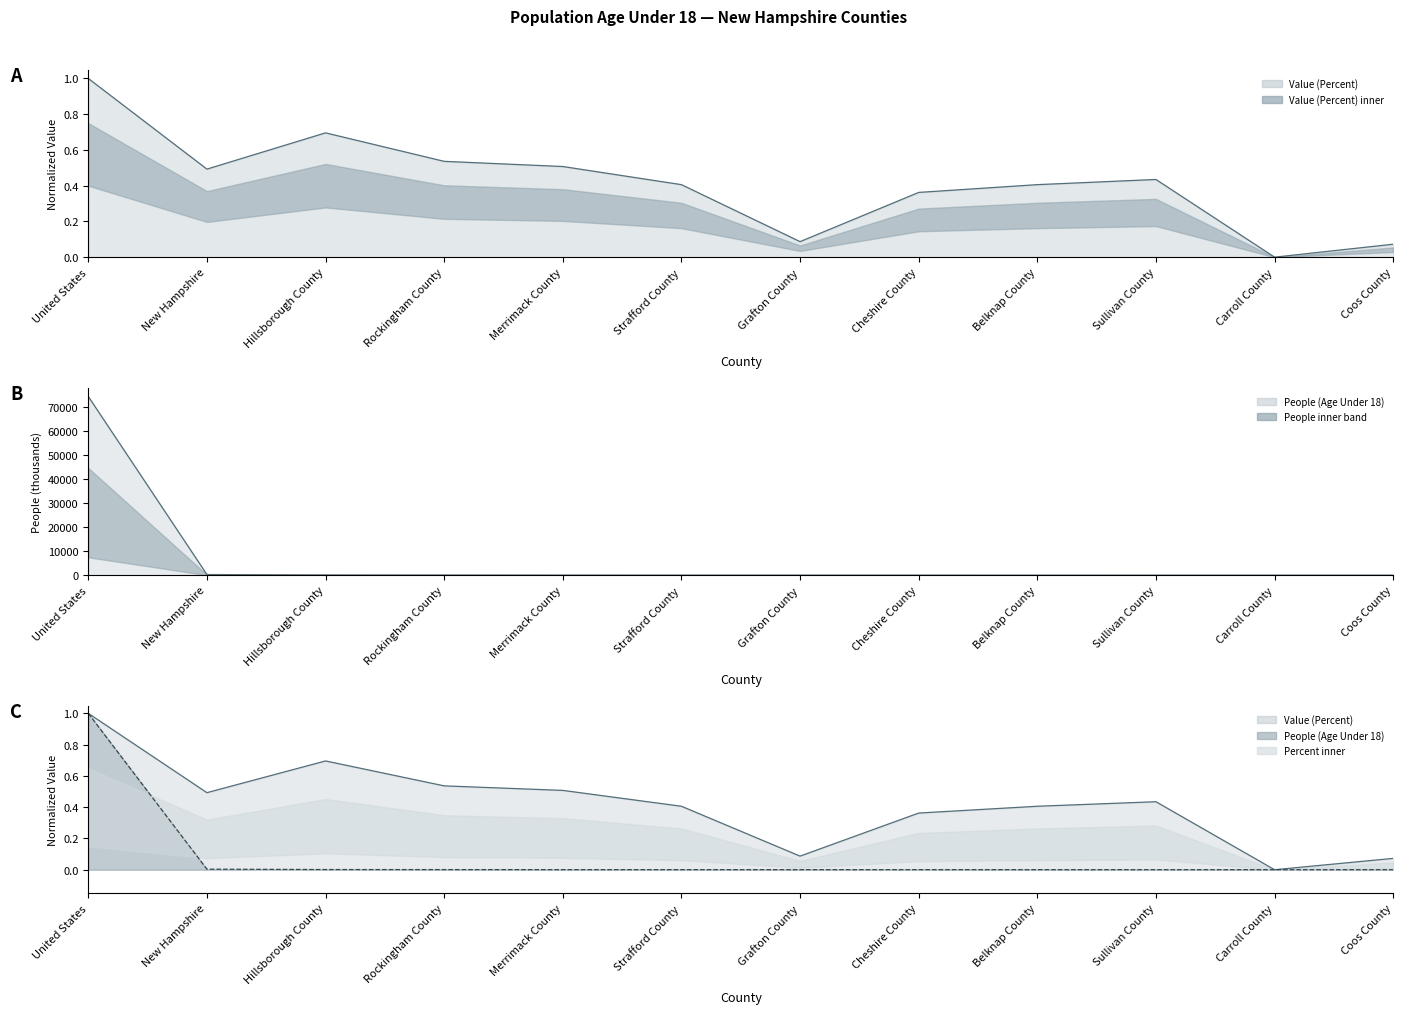

What position from the right is Strafford County?

7